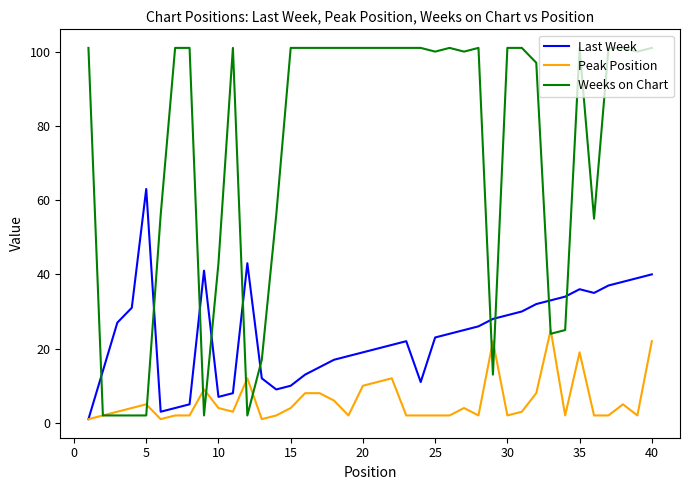

Which series has the widest spread of values?

Weeks on Chart